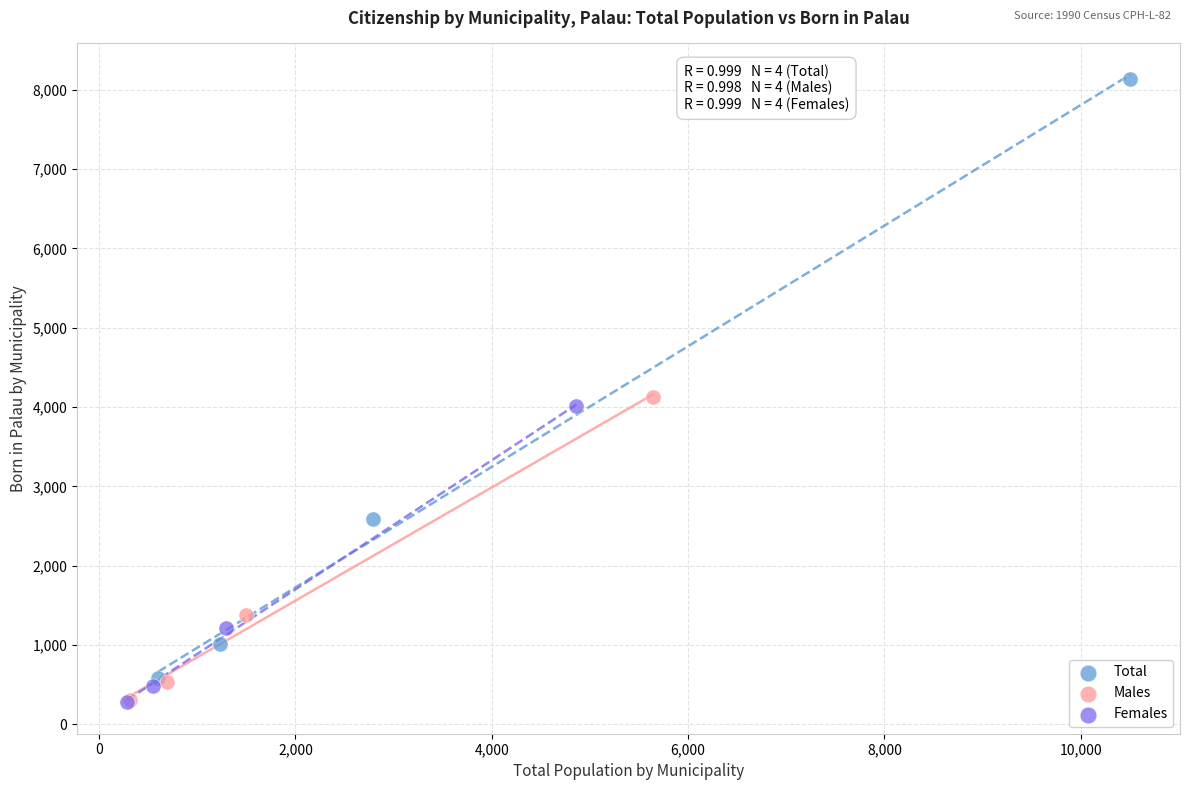

Which series reaches the maximum Y coordinate?

Total